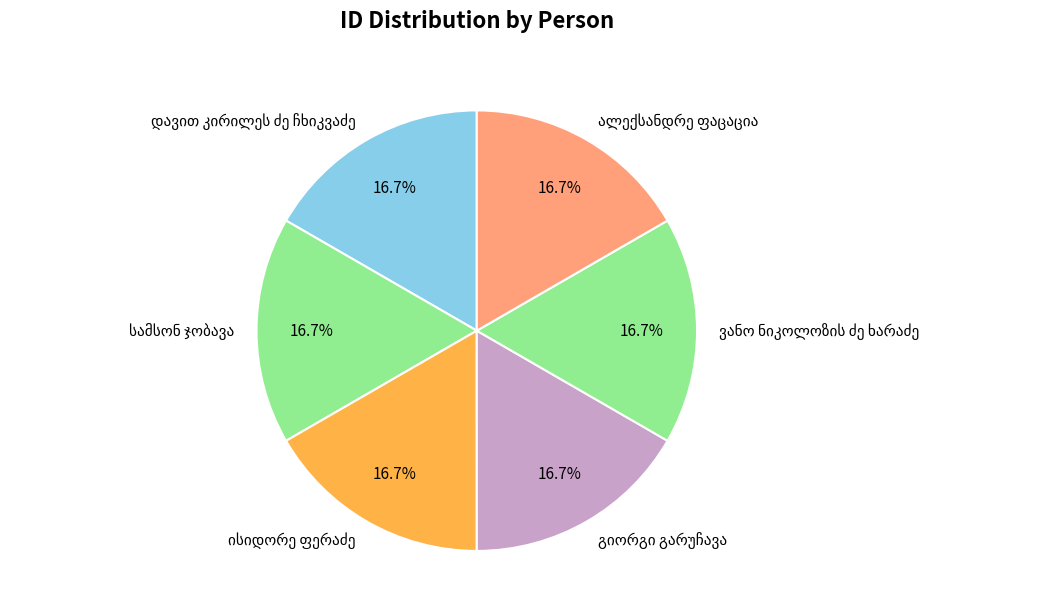

Is there any slice that represents more than half of the pie?

No